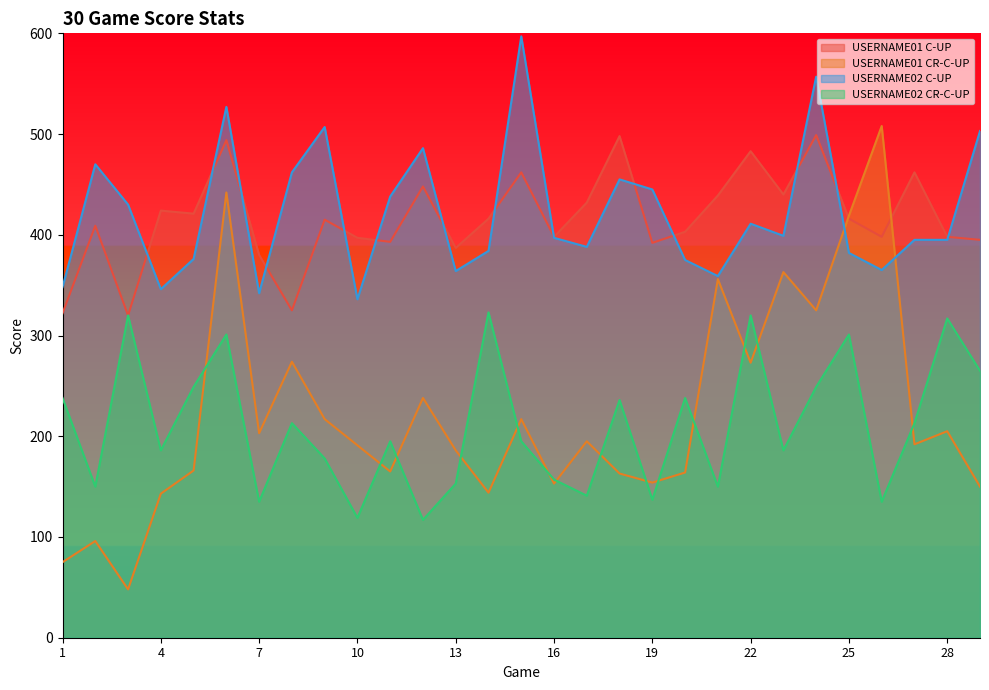

True or false: USERNAME01 CR-C-UP has a value of 114 at 24.

False